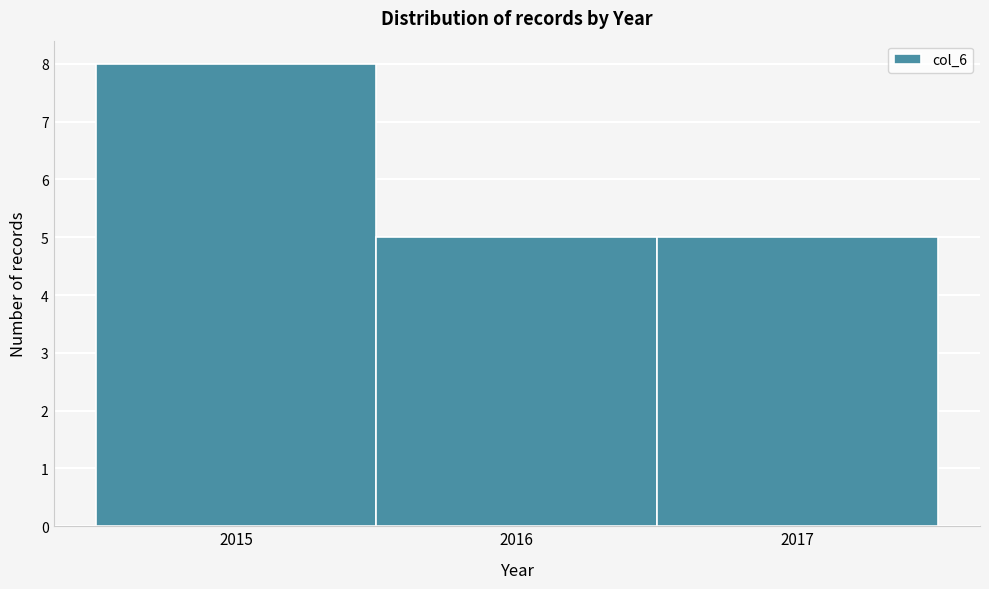

What is the height of the bar covering 2014.5 to 2015.5 on the x-axis? The values are not printed on the chart, so give them approximately, as read against the axis.

8